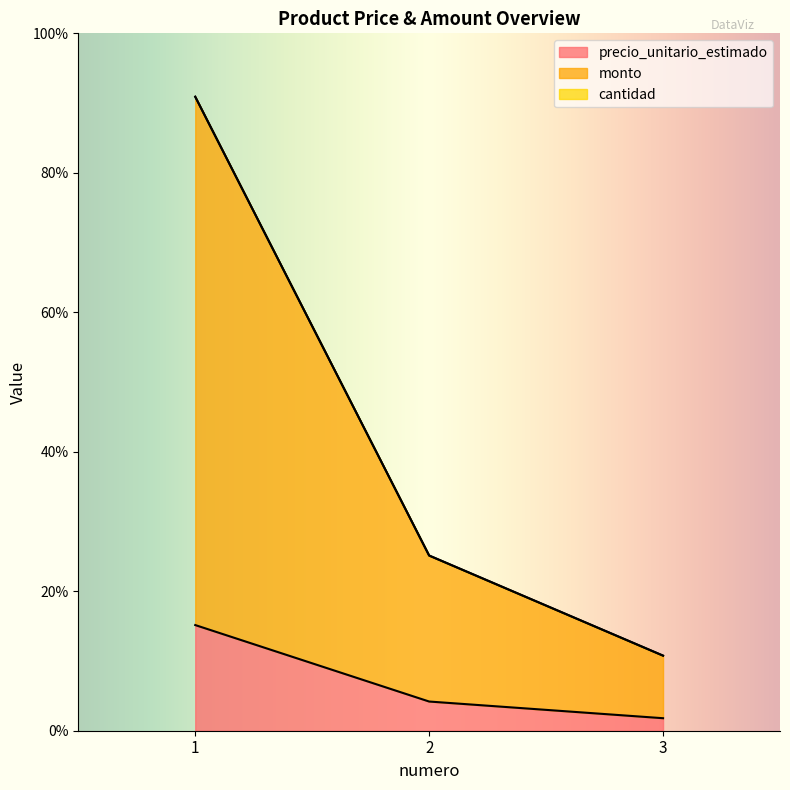

At how many categories does at least one series exceed 106?

1